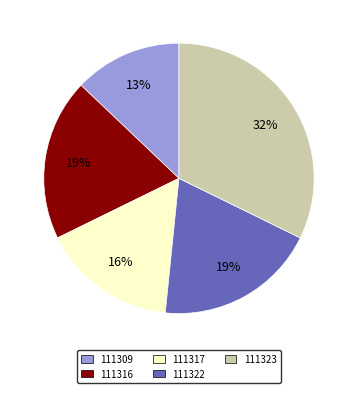

Which has a higher value, 111323 or 111317?

111323